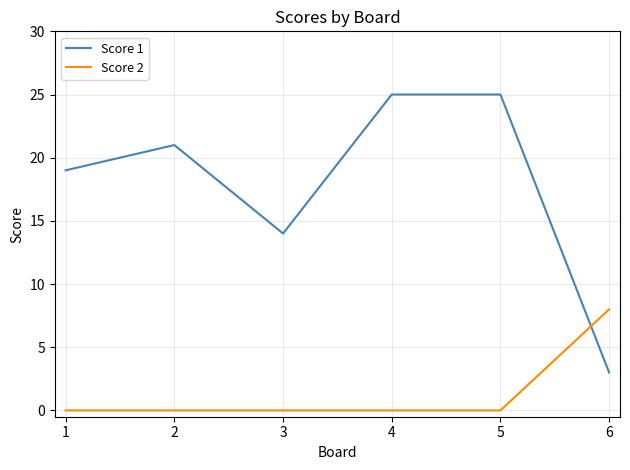

How many distinct data groups are displayed?

2